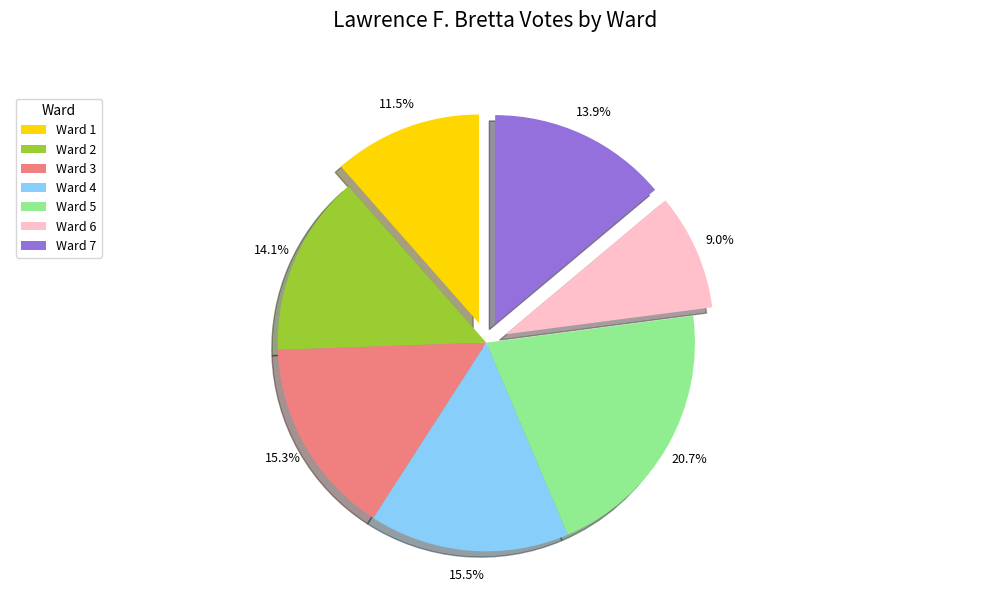

Is it true that Ward 1 is 19% of the pie?

False